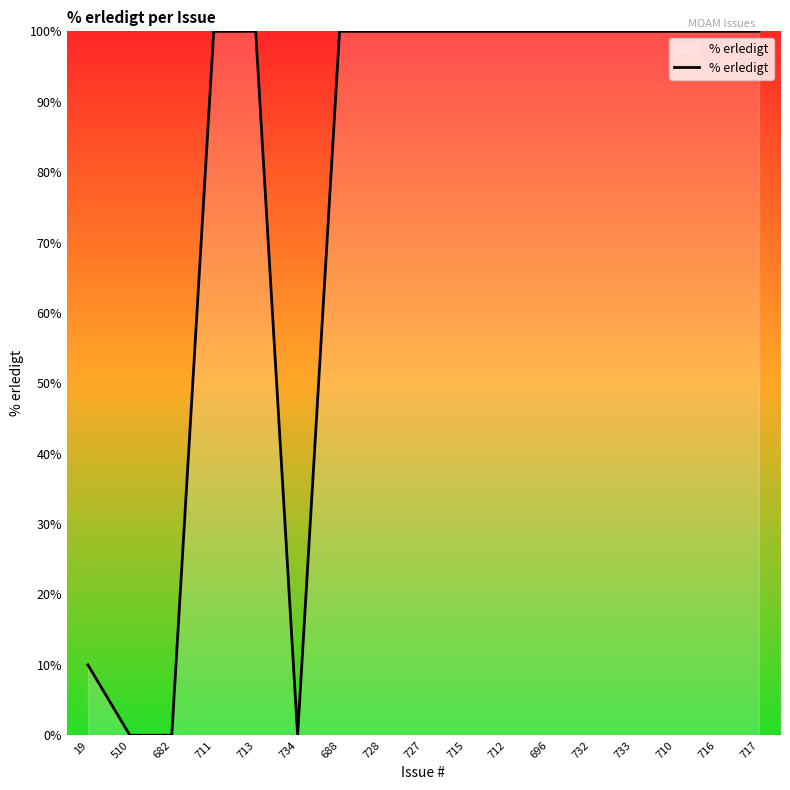

Read the value at 19.

10